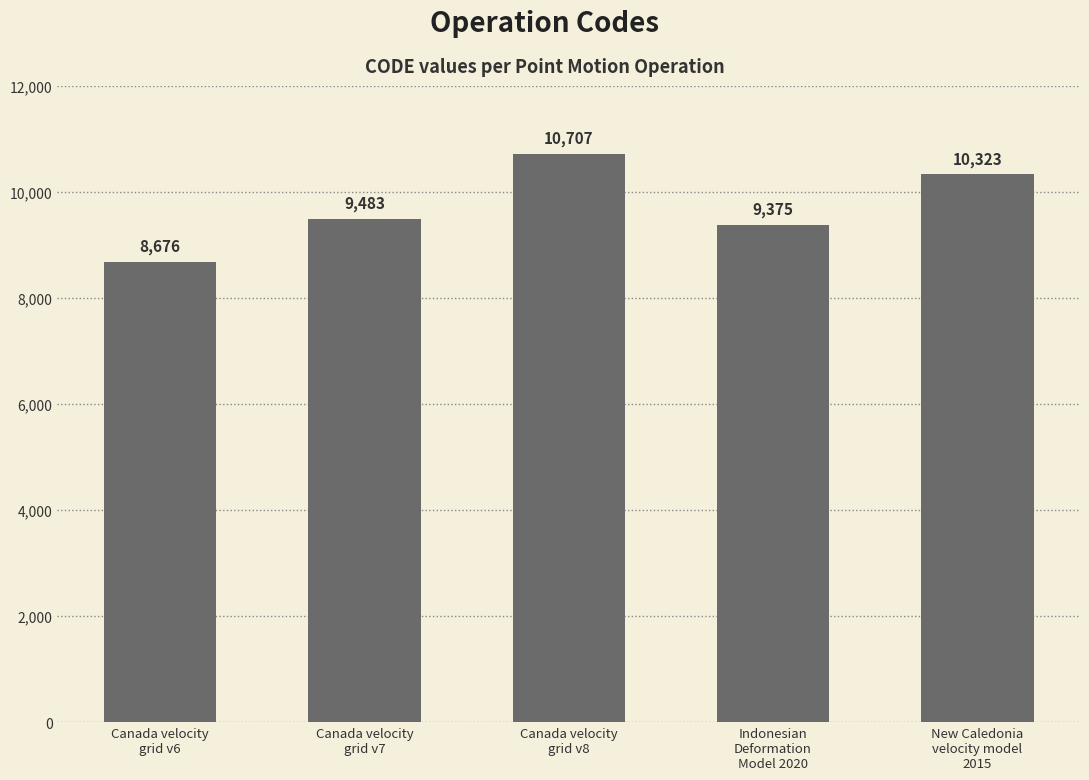

How many categories are shown in the chart?

5